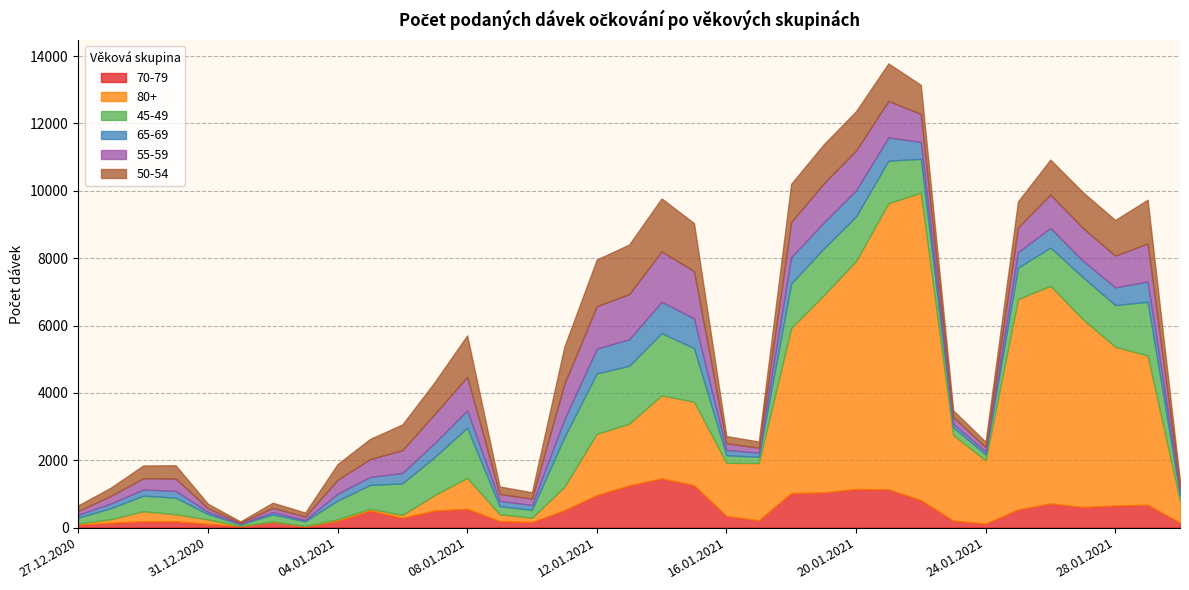

What is the difference between the maximum and minimum values in the 50-54 series?

1536